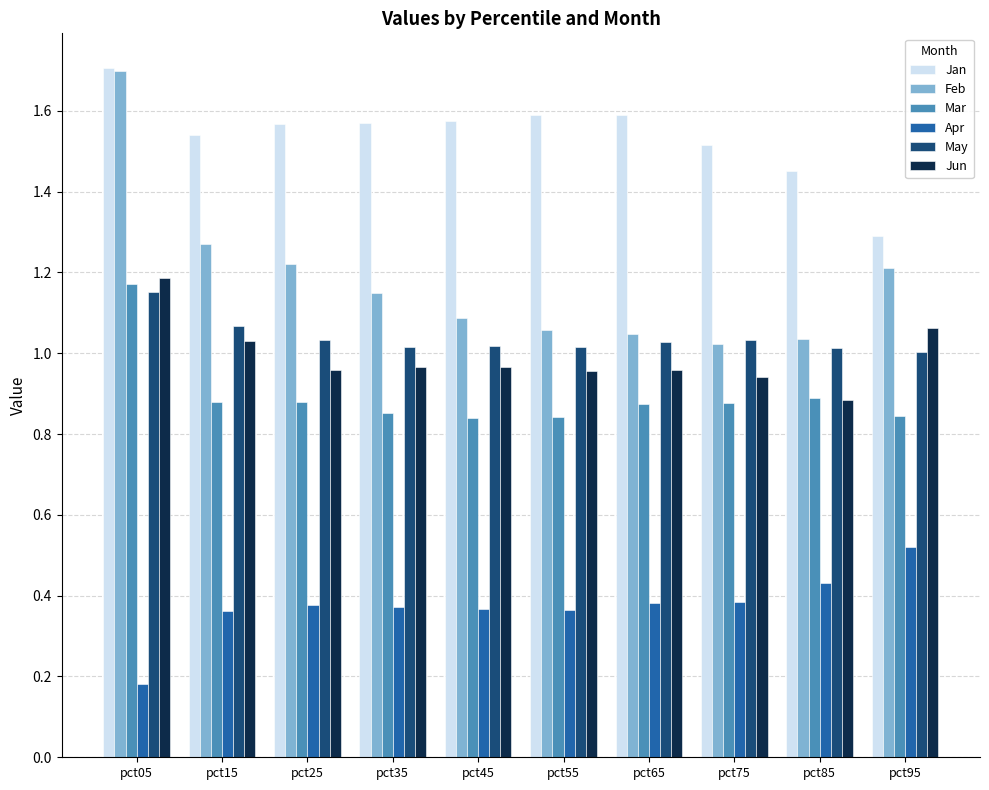

Where is Apr nearest to the value 0?

pct05